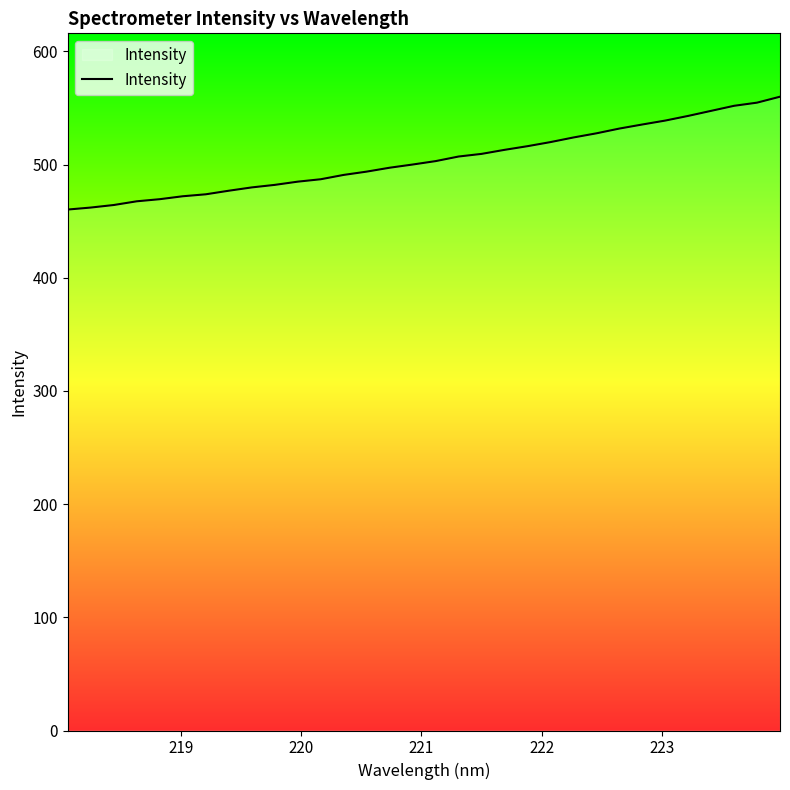

What is the minimum value shown in the chart?

460.2